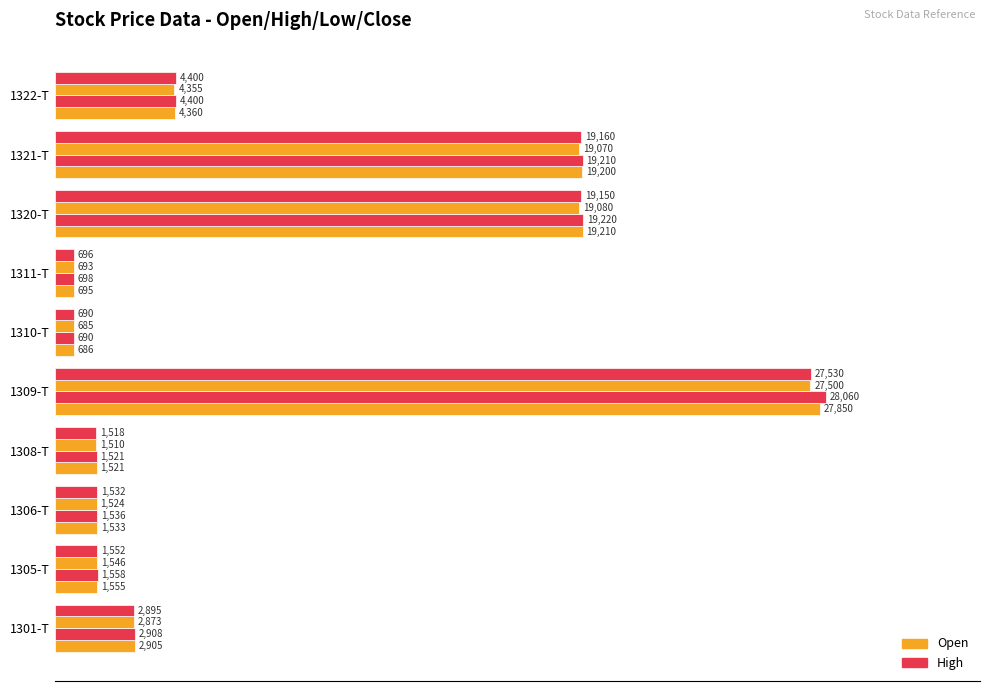

What position from the right is 1301-T?

10